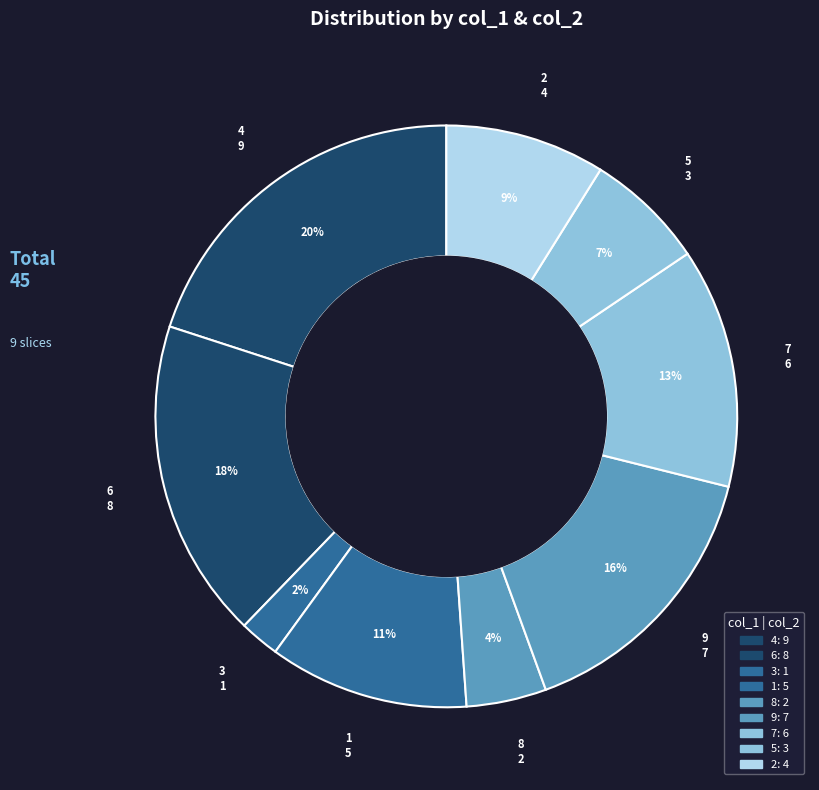

Which slice is the largest?

4